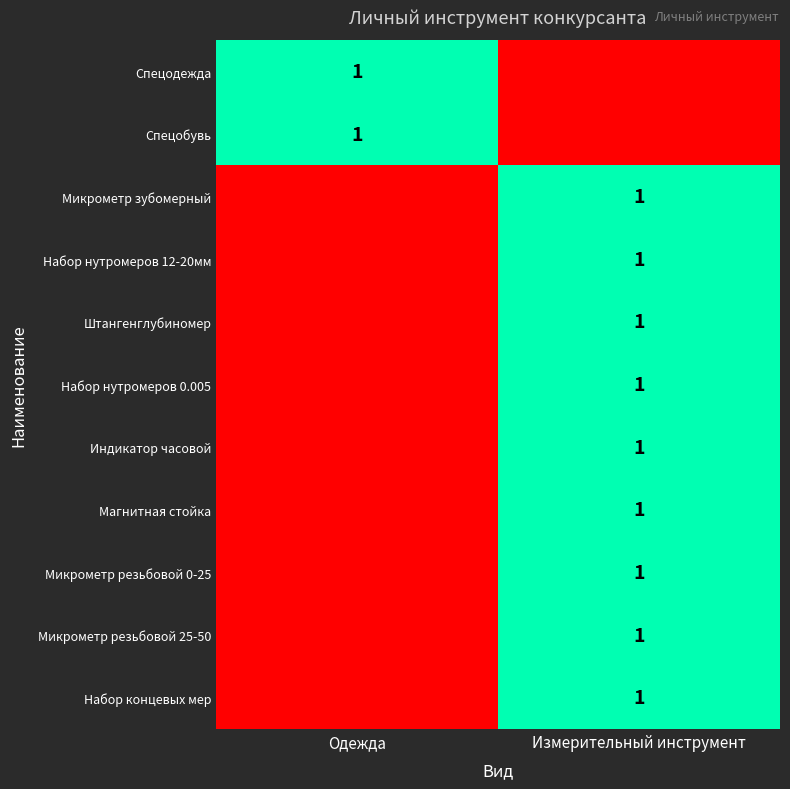

True or false: Индикатор часовой has a value of 1 at Измерительный инструмент.

True